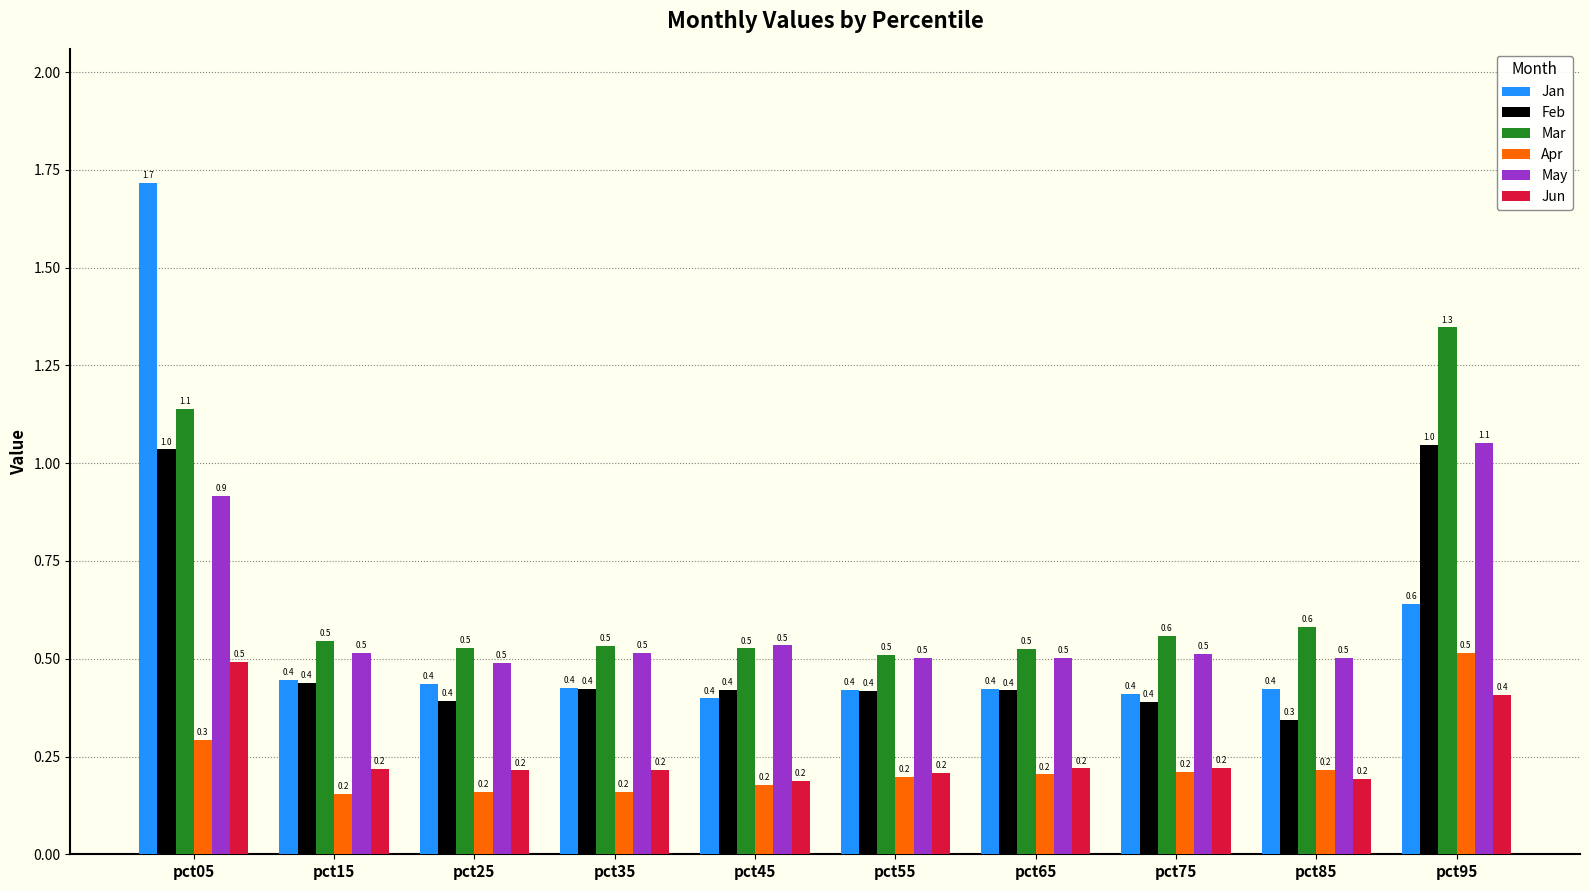

How many groups of bars are there?

10